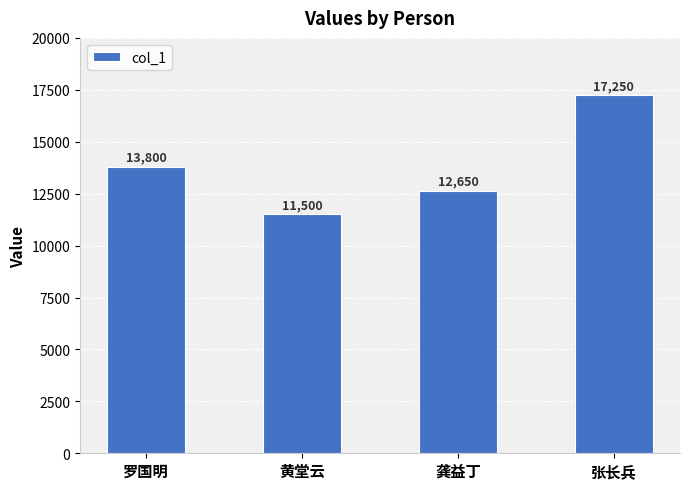

Is it true that the value at 罗国明 is 24750?

False